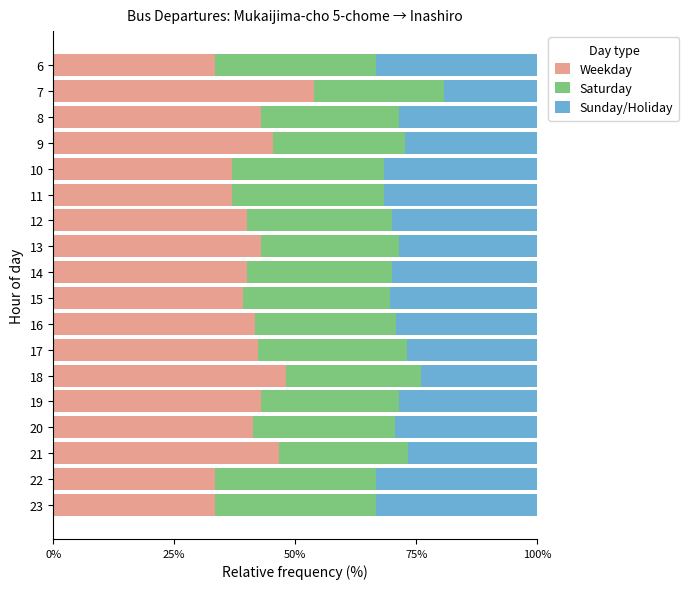

What is the lowest value of the Weekday series?

33.3